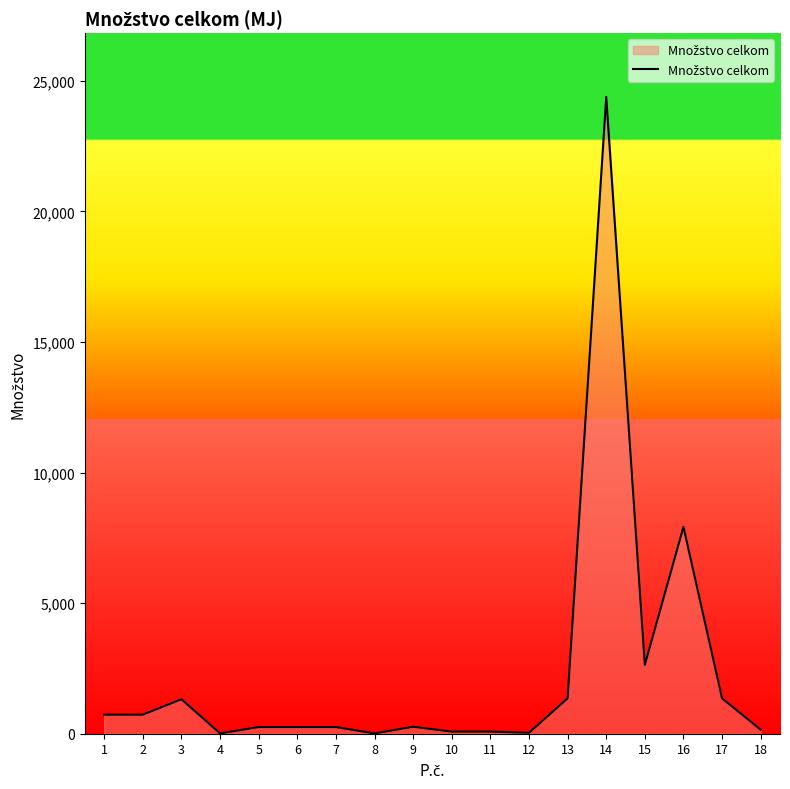

The value at 16 is 7919.0. True or false?

True